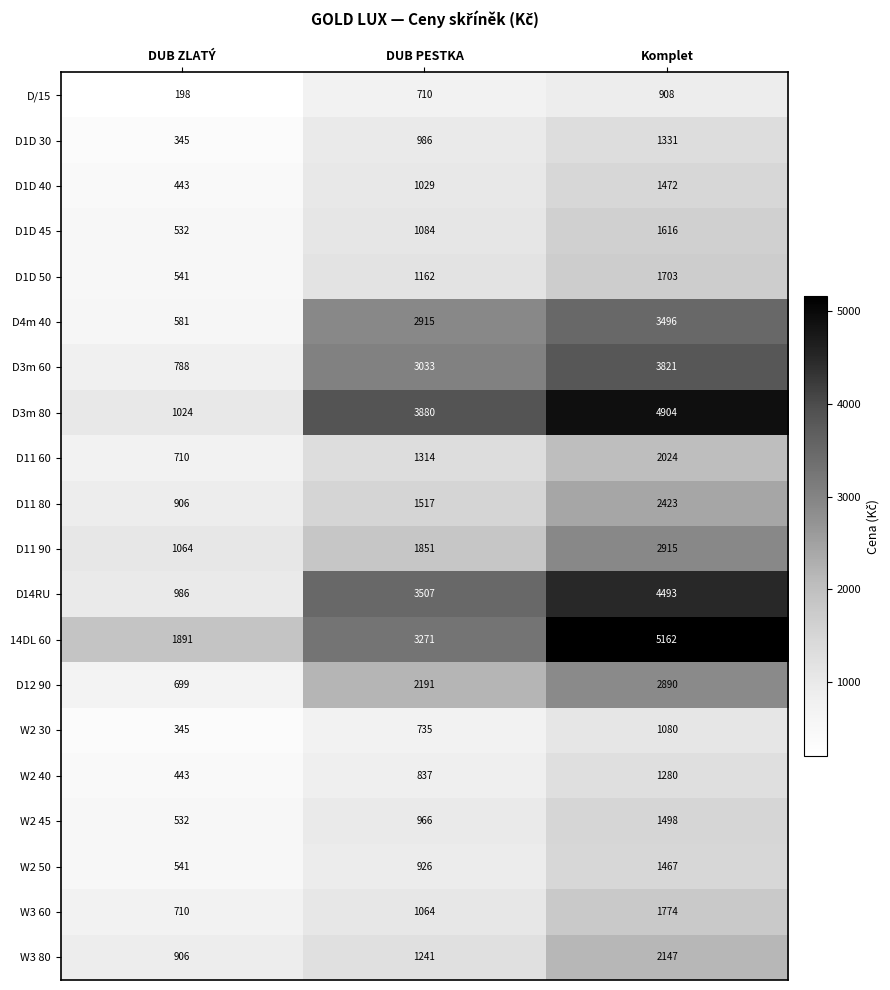

Rank the series by their maximum value, from lowest to highest.

D/15, W2 30, W2 40, D1D 30, W2 50, D1D 40, W2 45, D1D 45, D1D 50, W3 60, D11 60, W3 80, D11 80, D12 90, D11 90, D4m 40, D3m 60, D14RU, D3m 80, 14DL 60